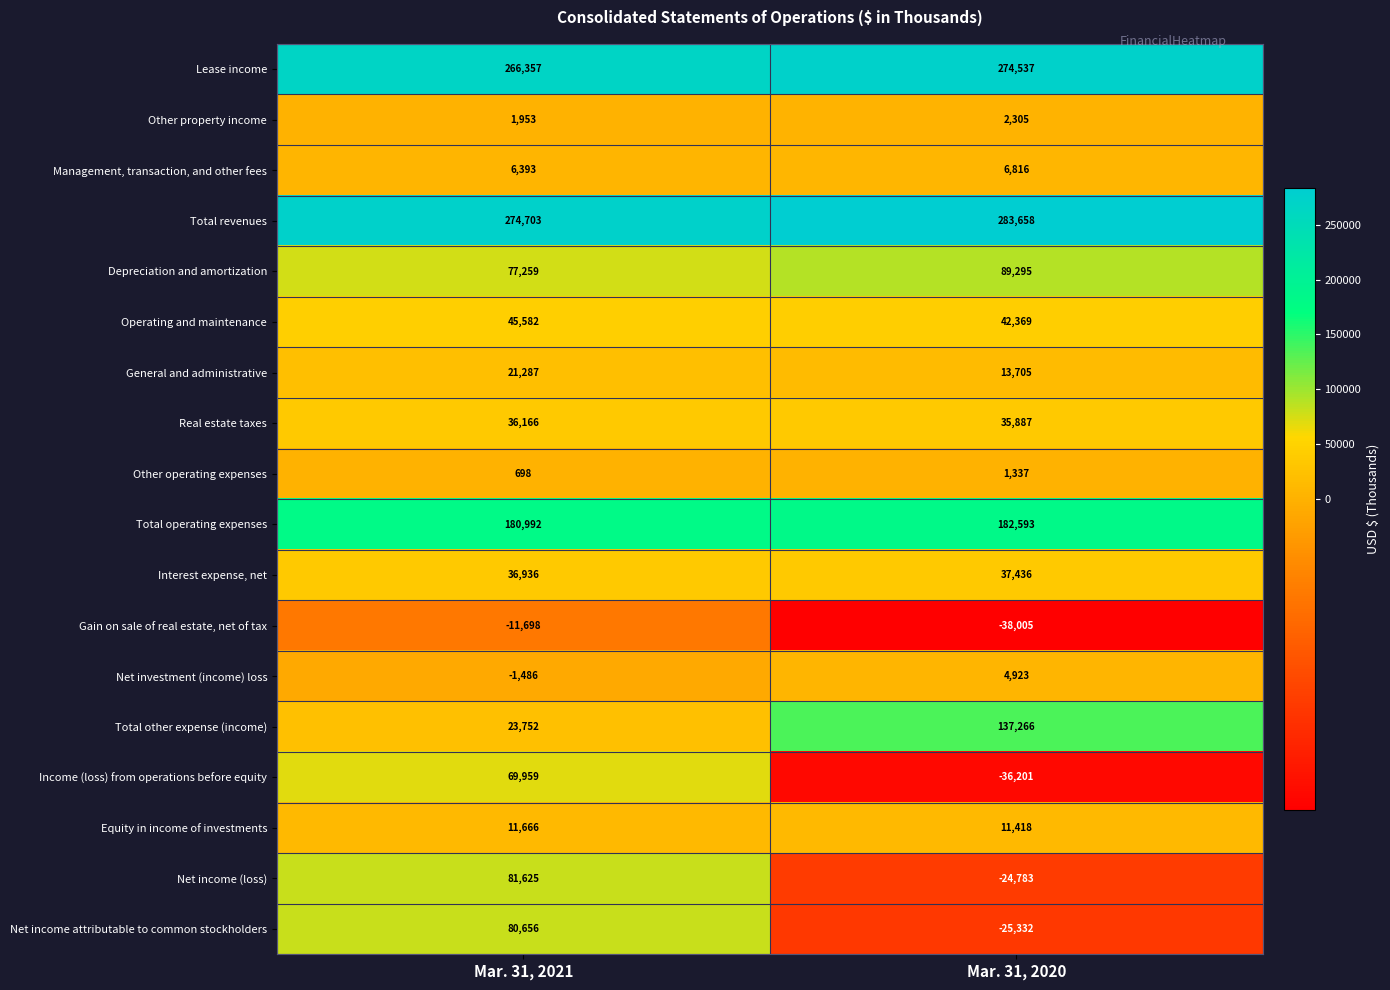

True or false: Net income attributable to common stockholders has a value of -6966 at Mar. 31, 2020.

False